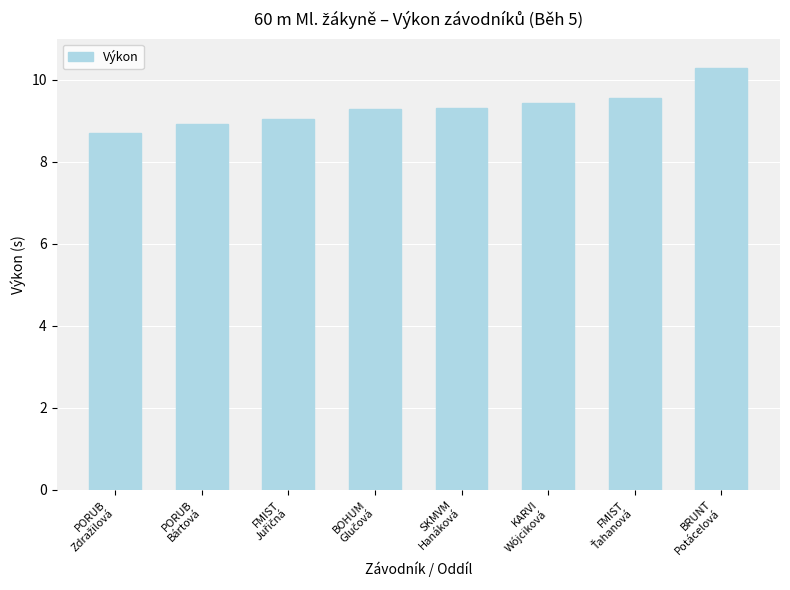

Are the bars grouped side by side (vs. stacked)?

No